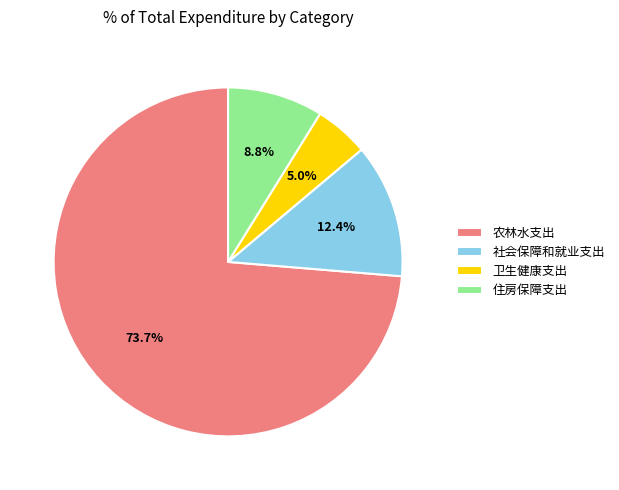

Which category has the biggest portion of the pie?

农林水支出